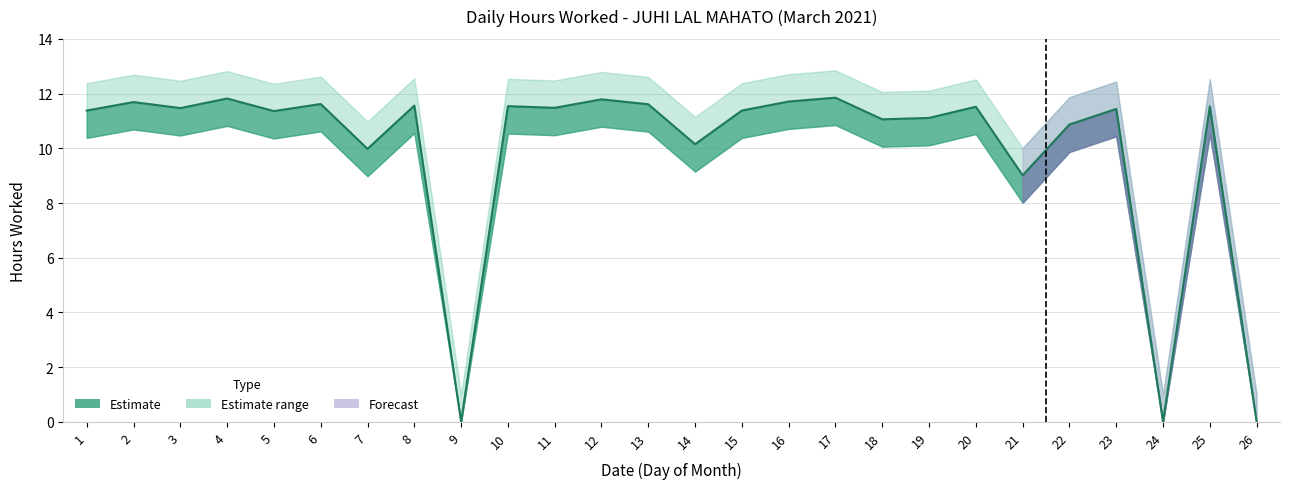

What is the spread (max minus min) of values at 11?

2.0